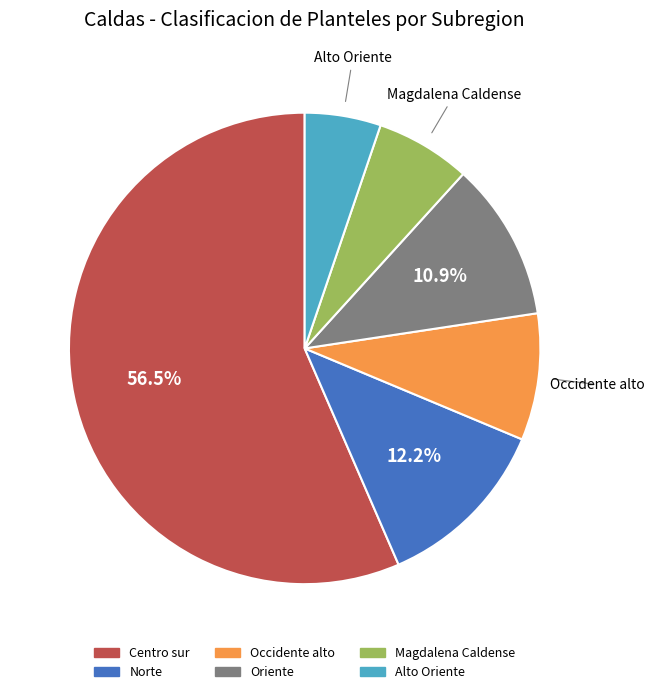

True or false: Oriente accounts for 1% of the total.

False